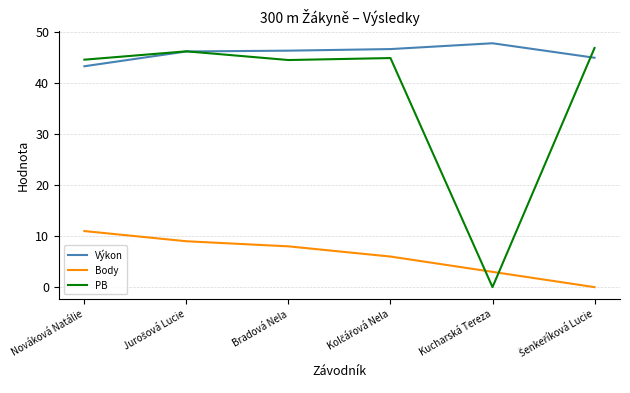

How many lines are shown in the chart?

3